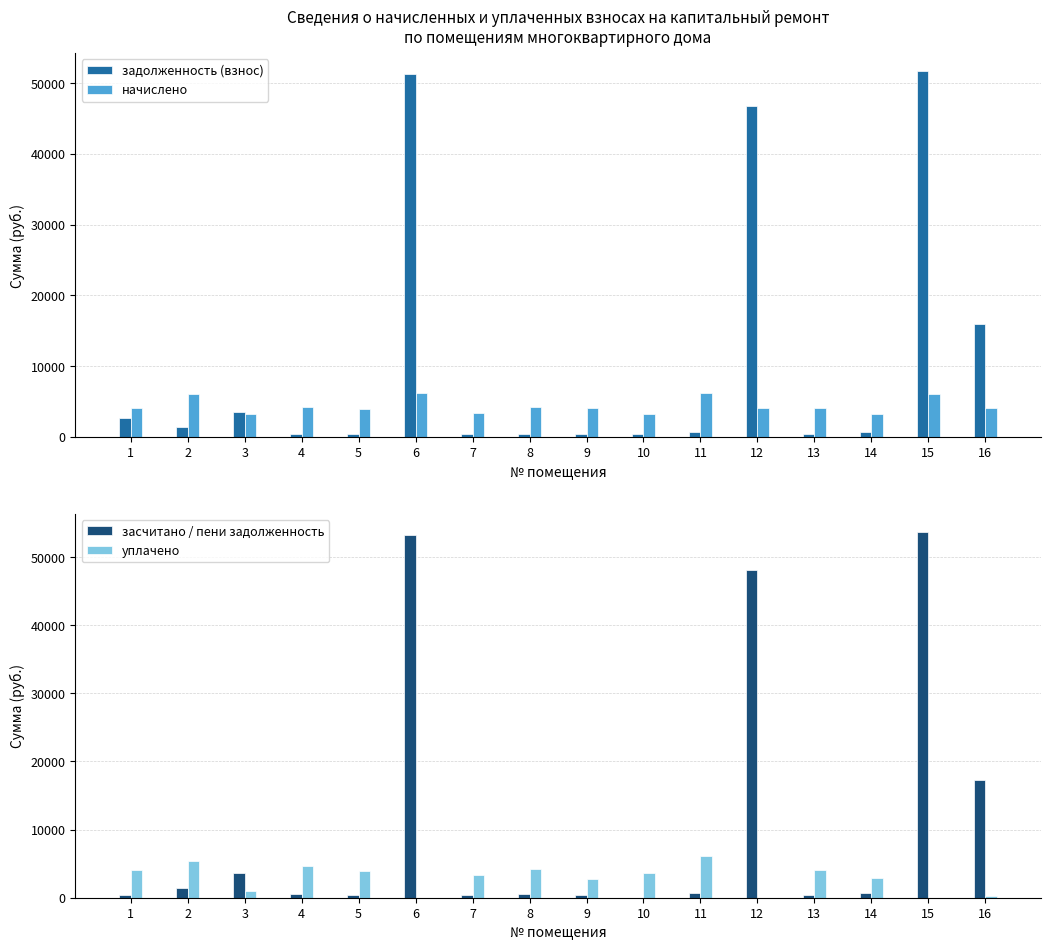

Are the bars grouped side by side (vs. stacked)?

Yes